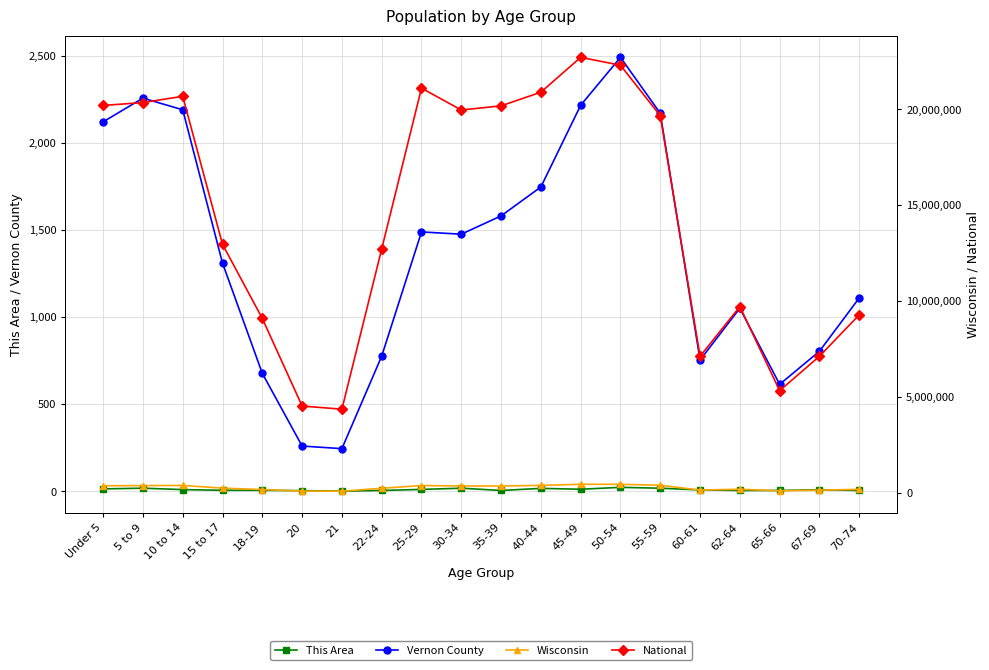

Where does the This Area series first go above 9?

Under 5